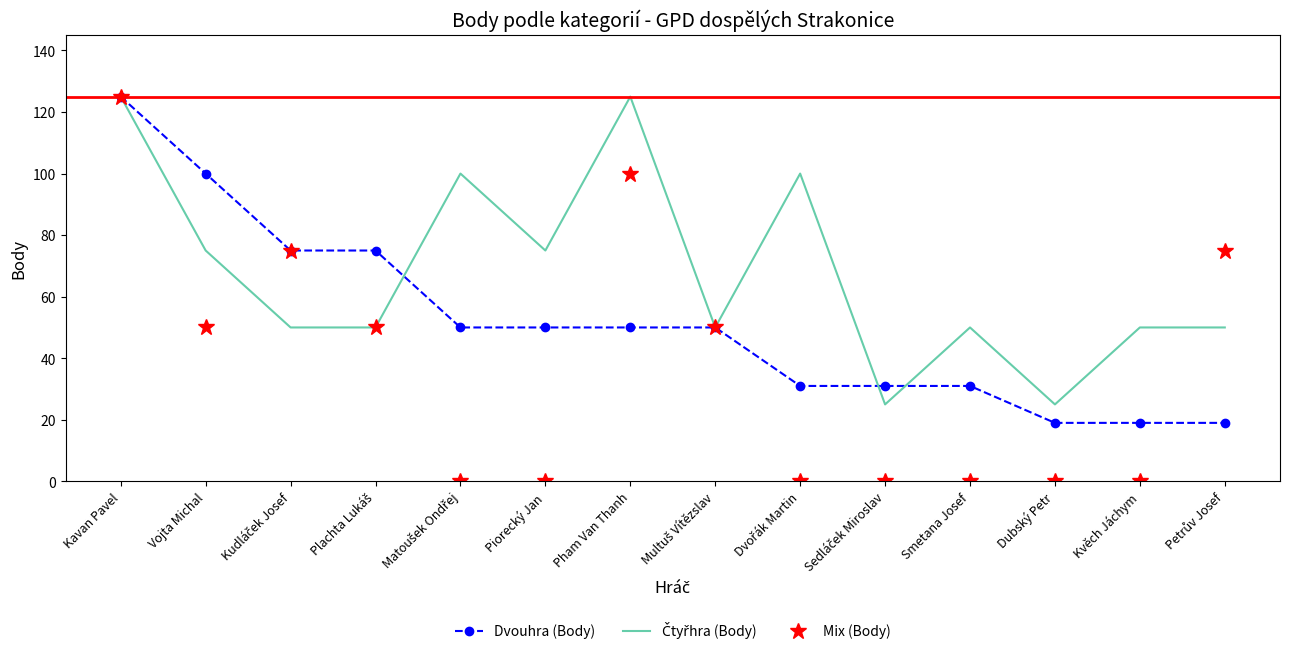

What is the total value across all series at Pham Van Thanh?

275